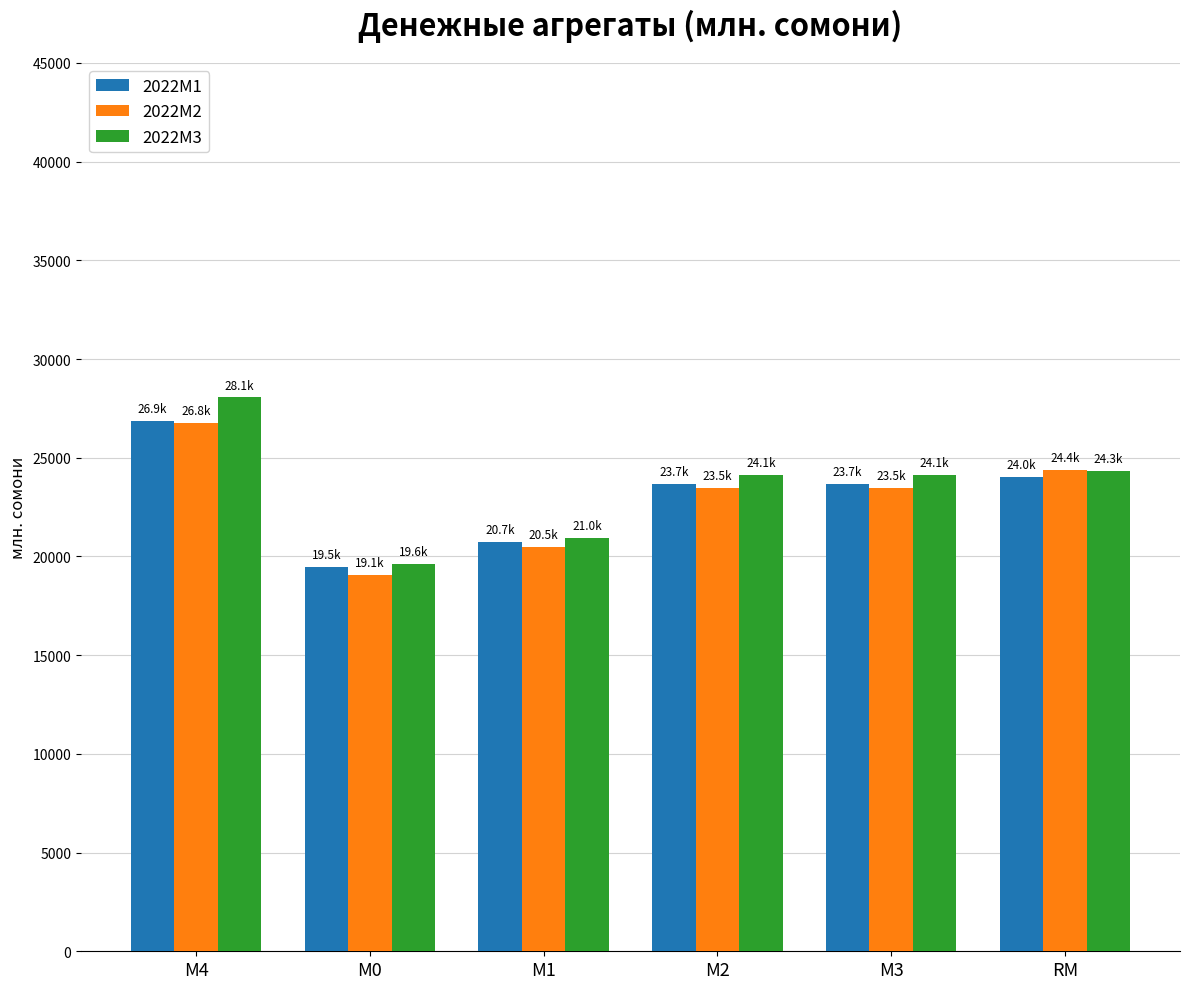

What is the maximum value shown in the chart?

28052.5